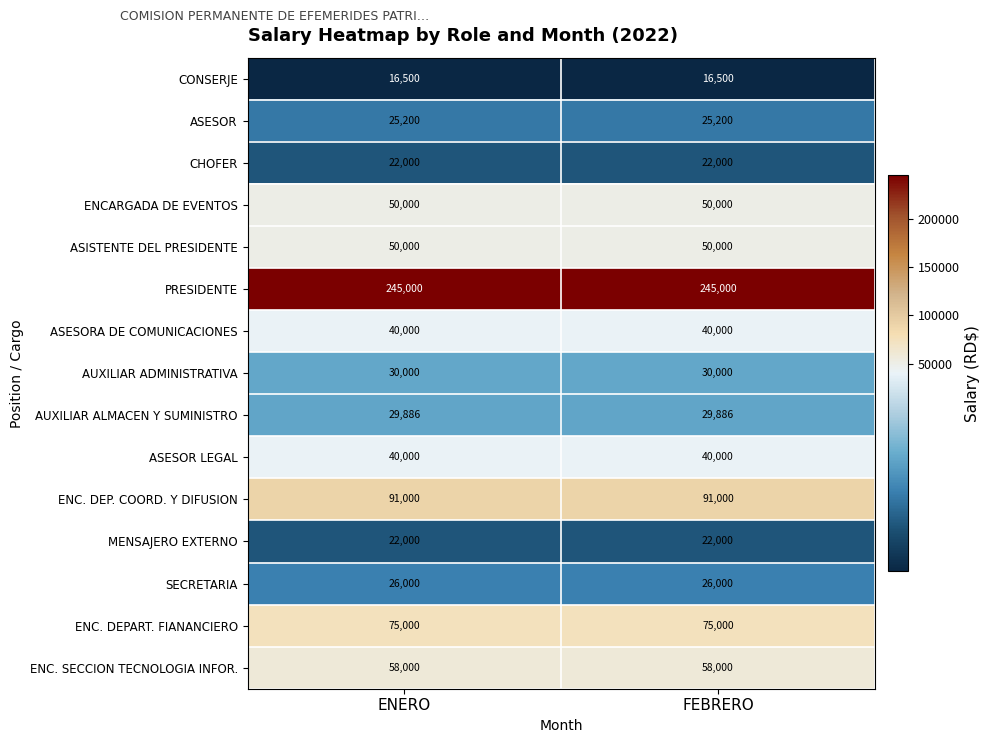

What is the approximate value of AUXILIAR ADMINISTRATIVA at ENERO?

30000